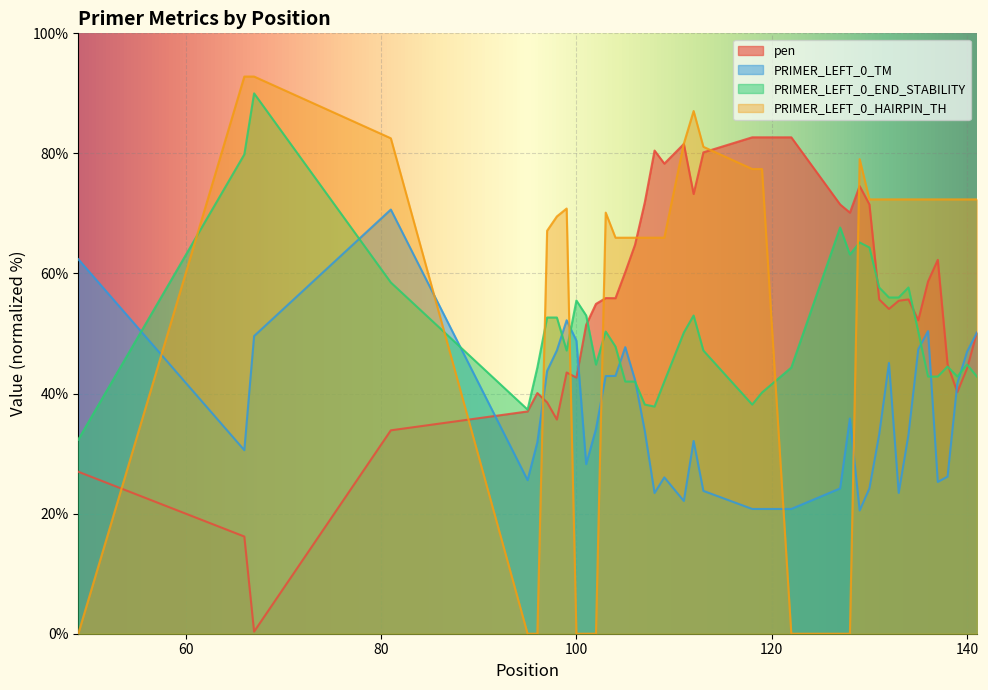

Rank the series by their maximum value, from highest to lowest.

PRIMER_LEFT_0_HAIRPIN_TH, PRIMER_LEFT_0_END_STABILITY, pen, PRIMER_LEFT_0_TM